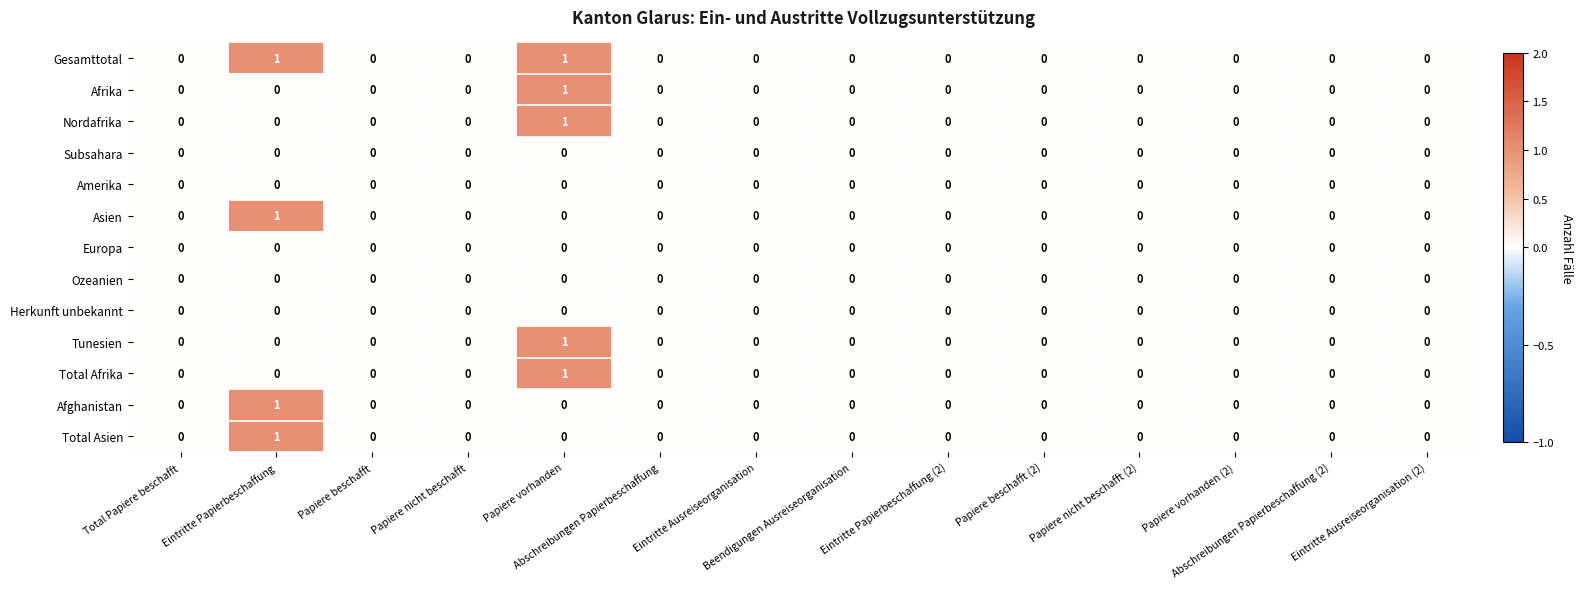

Which series has the largest total across all categories?

Gesamttotal